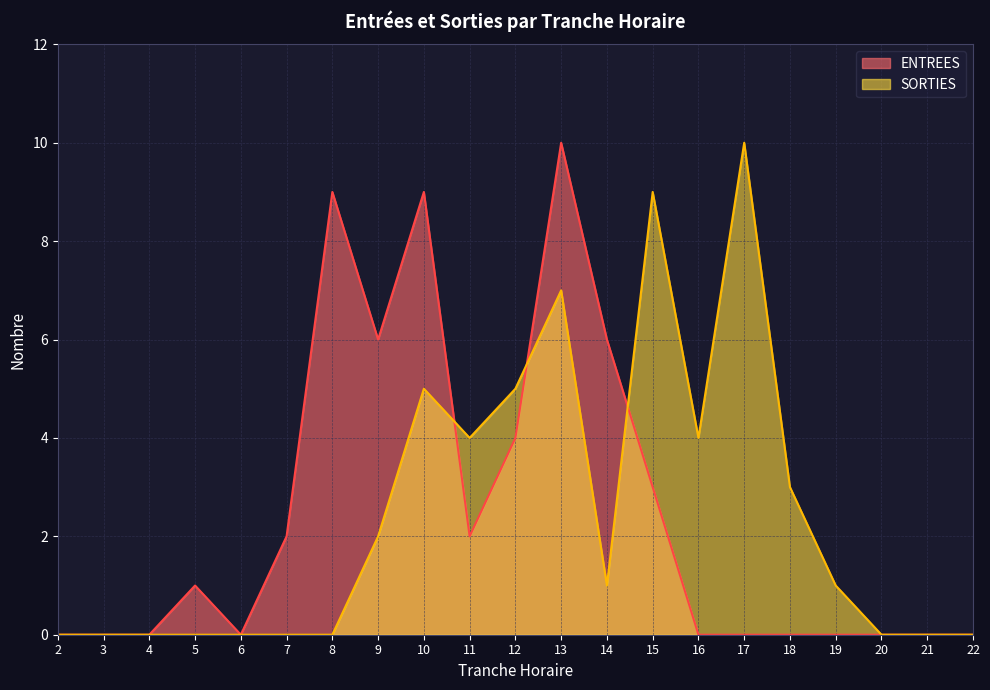

Which series changed the most between 8 and 18?

ENTREES